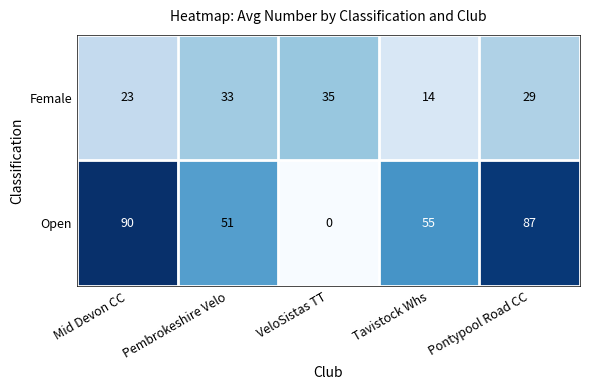

Where is Female nearest to the value 24?

Mid Devon CC